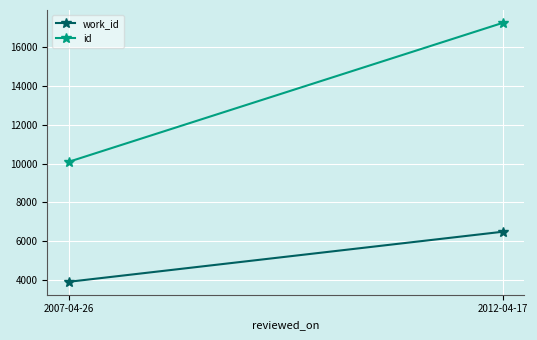

Reading left to right, transcribe all the data shown in this chart.

work_id: 2007-04-26=3904	2012-04-17=6483
id: 2007-04-26=10093	2012-04-17=17250